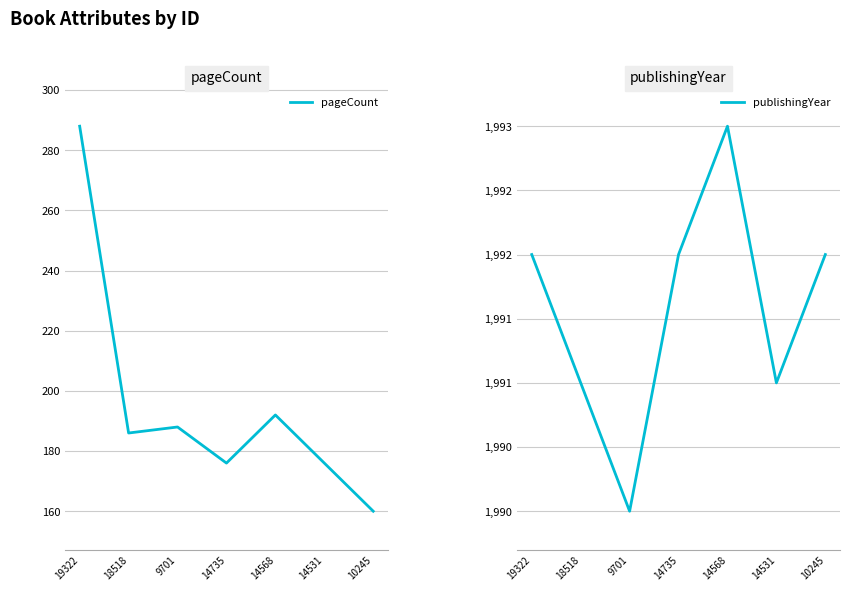

At which label is pageCount closest to 224?

14568